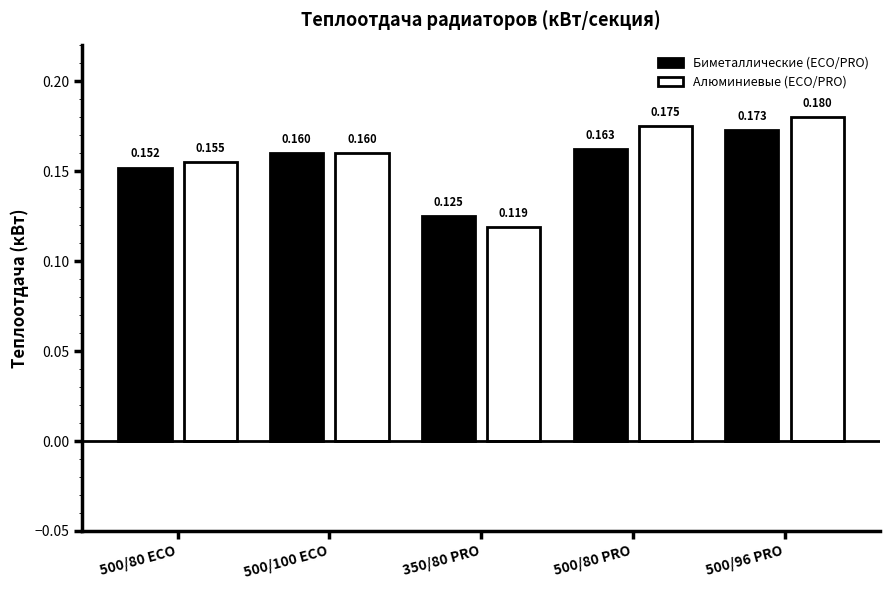

List the series in order of their peak value, lowest first.

Биметаллические (ECO/PRO), Алюминиевые (ECO/PRO)